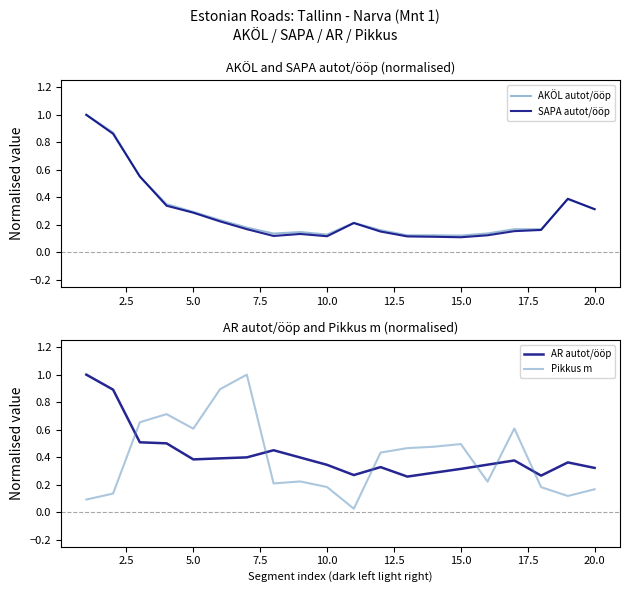

Reading right to left, list all the values displayed in this chart.

AKÖL autot/ööp: 0.3	0.4	0.2	0.2	0.1	0.1	0.1	0.1	0.2	0.2	0.1	0.1	0.1	0.2	0.2	0.3	0.4	0.6	0.9	1.0
SAPA autot/ööp: 0.3	0.4	0.2	0.2	0.1	0.1	0.1	0.1	0.2	0.2	0.1	0.1	0.1	0.2	0.2	0.3	0.3	0.6	0.9	1.0
AR autot/ööp: 0.3	0.4	0.3	0.4	0.3	0.3	0.3	0.3	0.3	0.3	0.3	0.4	0.5	0.4	0.4	0.4	0.5	0.5	0.9	1.0
Pikkus m: 0.2	0.1	0.2	0.6	0.2	0.5	0.5	0.5	0.4	0.0	0.2	0.2	0.2	1.0	0.9	0.6	0.7	0.7	0.1	0.1